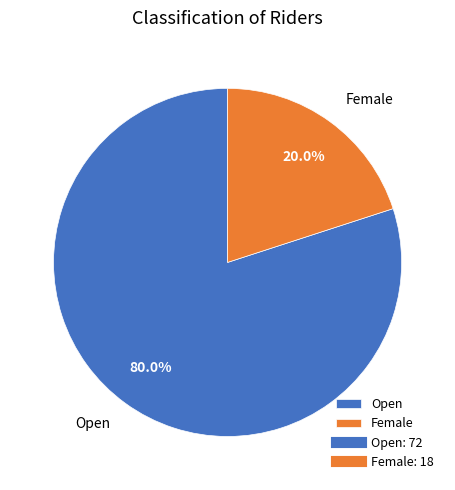

Is Open the majority of the pie?

Yes